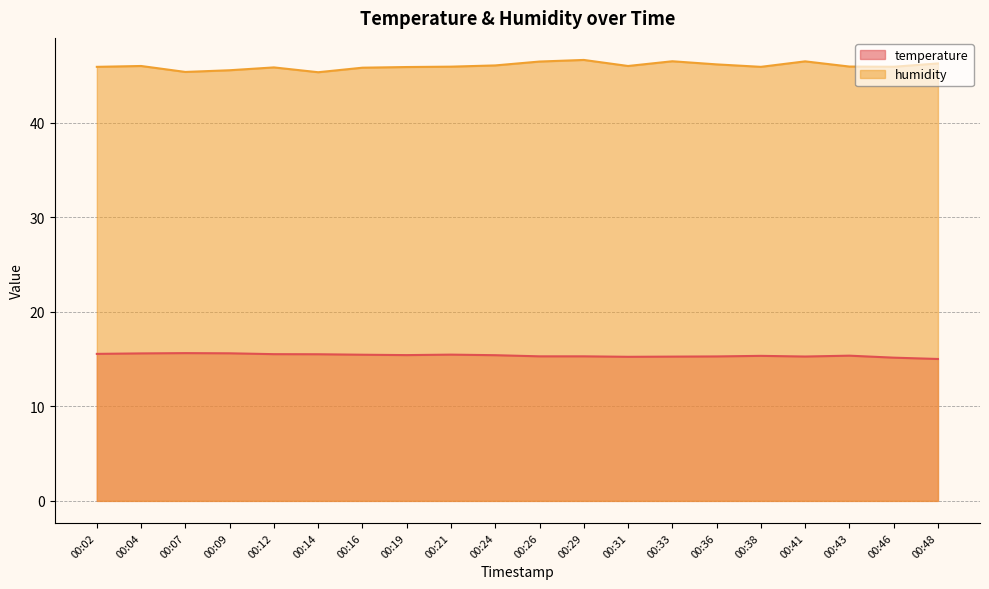

What is the minimum value shown in the chart?

15.0